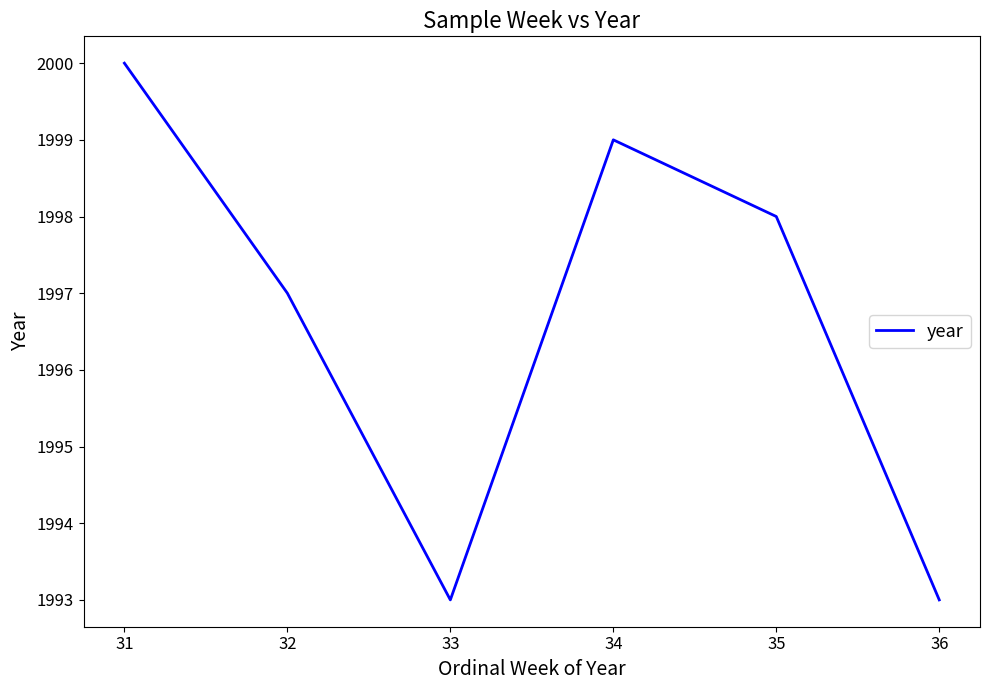

What is the maximum value shown in the chart?

2000